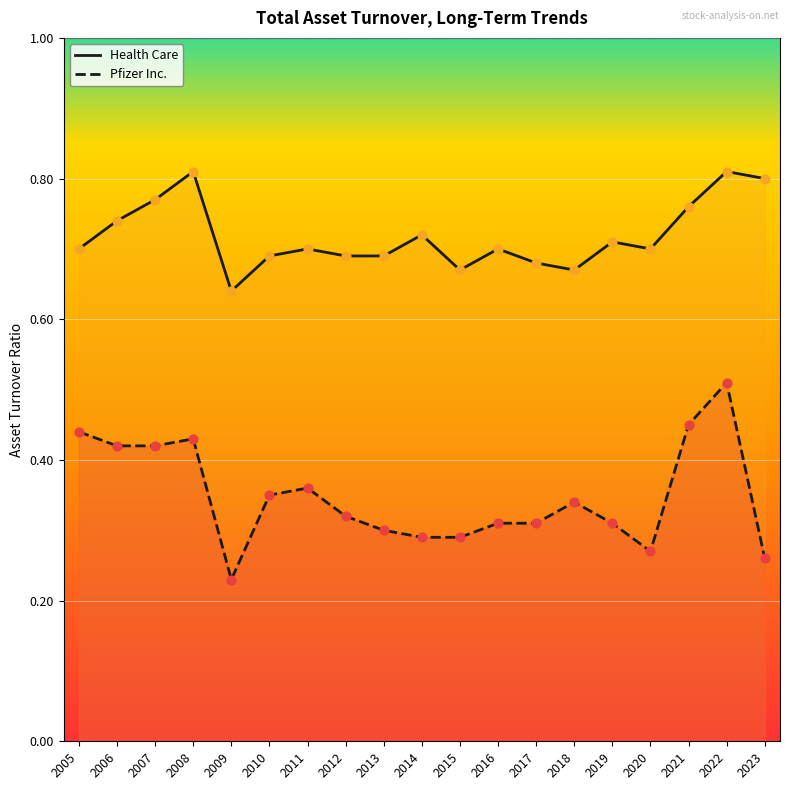

Which series has the largest Y range (max minus min)?

Pfizer Inc.